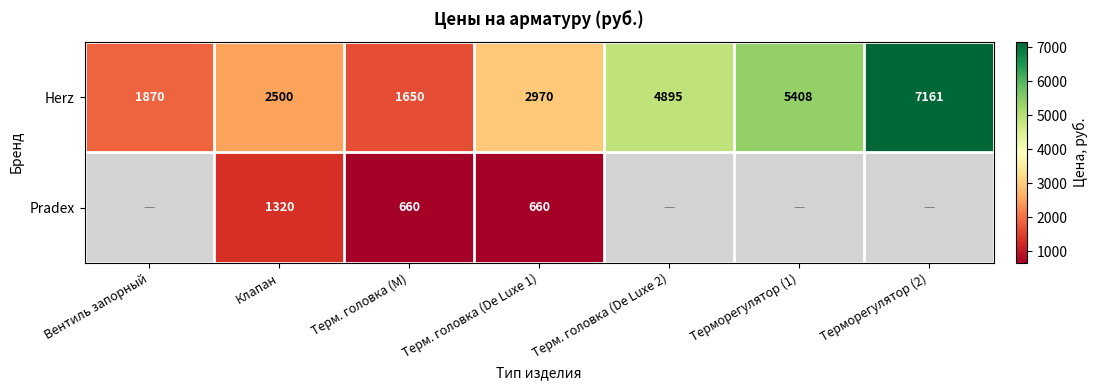

At which category does the chart reach its peak across all series?

Терморегулятор (2)